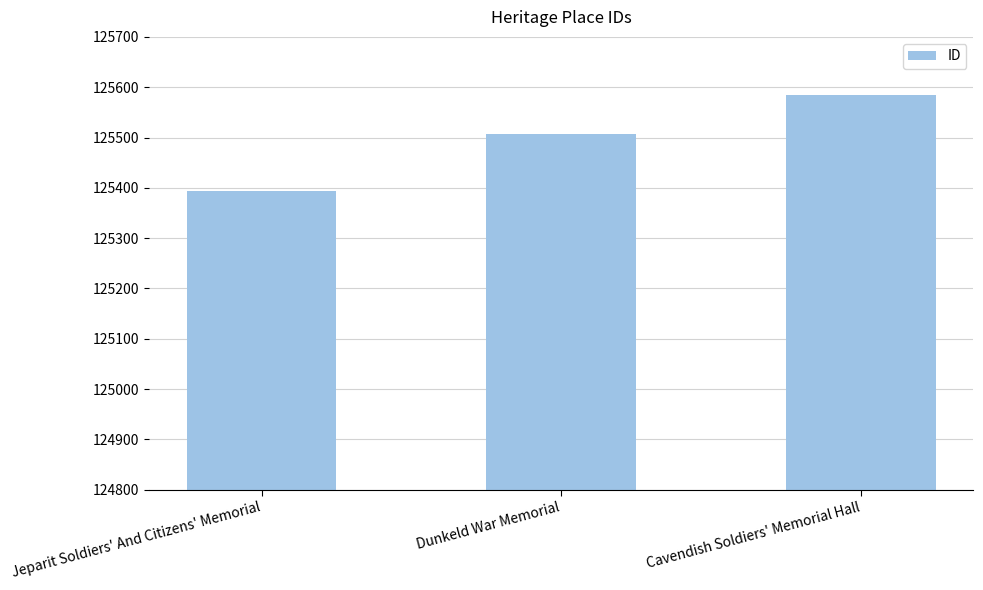

How many values are between 125393 and 125584?

3